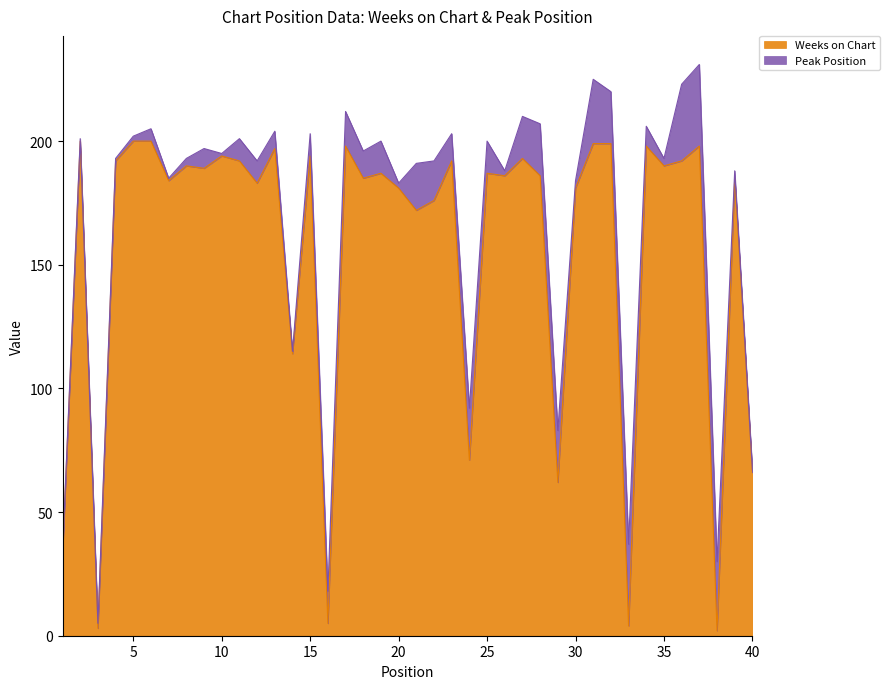

Rank the categories by value from lowest to highest.

38, 3, 33, 16, 1, 29, 40, 24, 14, 21, 22, 20, 30, 12, 7, 18, 39, 26, 28, 19, 25, 9, 8, 35, 4, 11, 23, 36, 27, 10, 15, 13, 17, 34, 37, 31, 32, 2, 5, 6